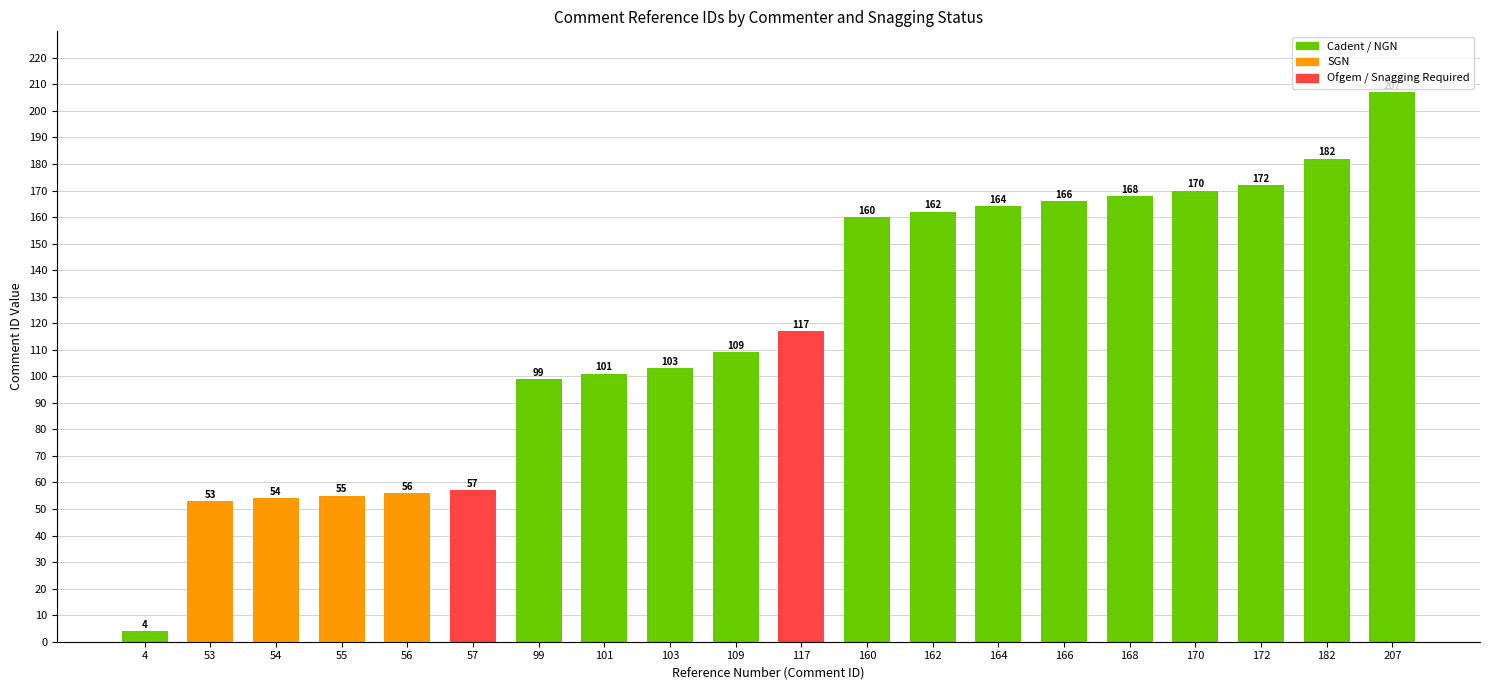

How many bars are there in total?

20